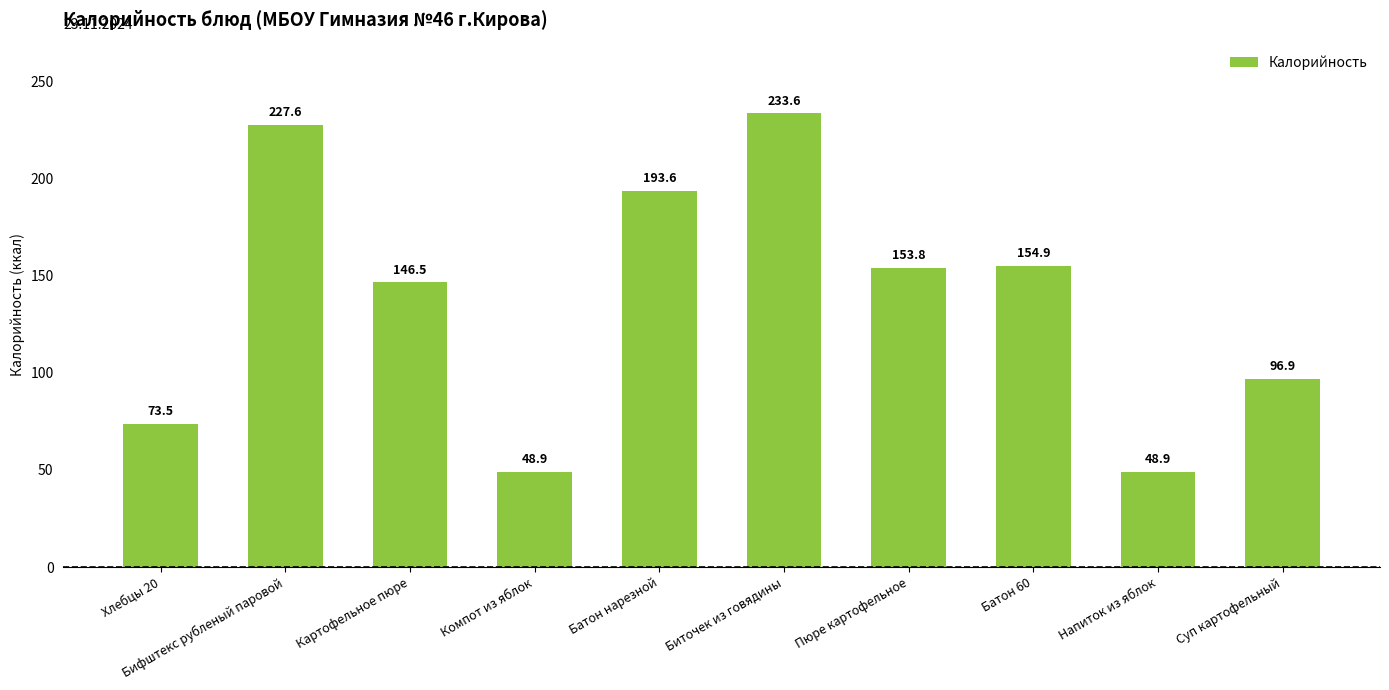

What is the difference between the maximum and second lowest values?

184.7